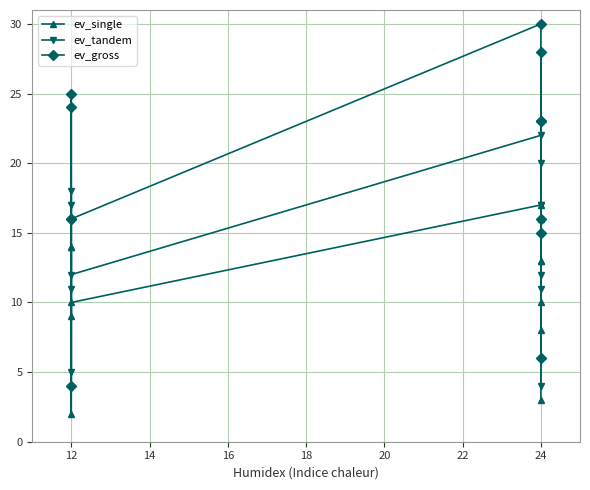

Which series has the largest total across all categories?

ev_gross